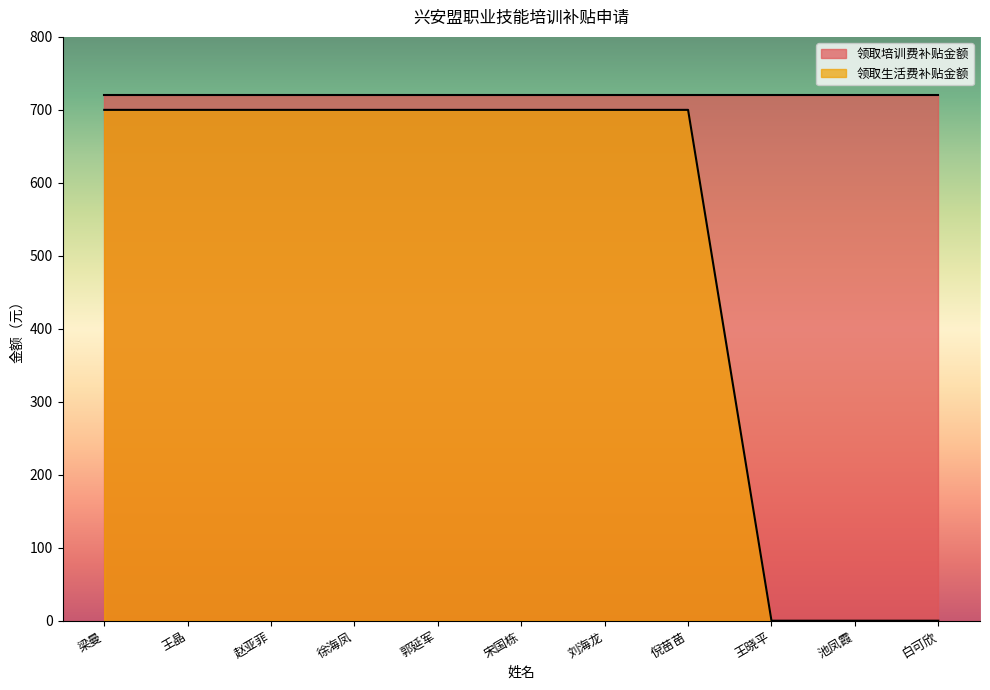

True or false: the data shows 0 at 白可欣.

True